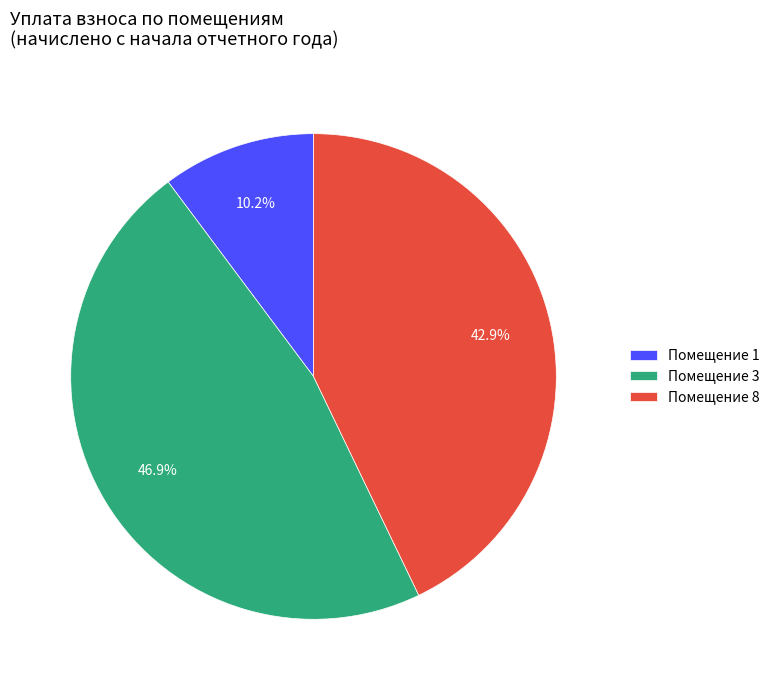

Combined, what portion of the pie is Помещение 3 and Помещение 8?

89.8%